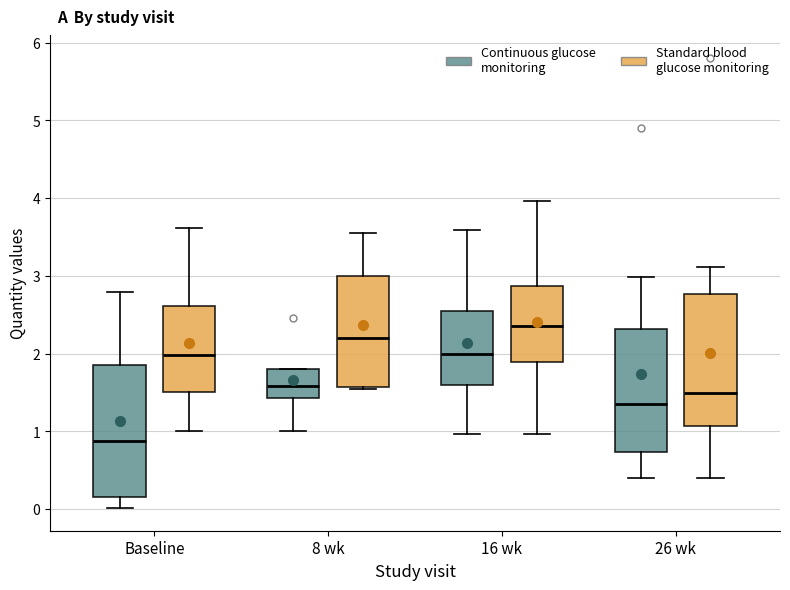

Reading left to right, read every box against the y-axis: the position of its median line, the range the box covers, and the ends of its whiskers. The values are not printed on the chart, so give them approximately, as read against the axis.

Baseline (Continuous glucose monitoring): median 0.9, box 0.2 to 1.9, whiskers 0.0 to 2.8
Baseline (Standard blood glucose monitoring): median 2.0, box 1.5 to 2.6, whiskers 1.0 to 3.6
8 wk (Continuous glucose monitoring): median 1.6, box 1.4 to 1.8, whiskers 1.0 to 1.8
8 wk (Standard blood glucose monitoring): median 2.2, box 1.6 to 3.0, whiskers 1.5 to 3.5
16 wk (Continuous glucose monitoring): median 2.0, box 1.6 to 2.5, whiskers 1.0 to 3.6
16 wk (Standard blood glucose monitoring): median 2.4, box 1.9 to 2.9, whiskers 1.0 to 4.0
26 wk (Continuous glucose monitoring): median 1.4, box 0.7 to 2.3, whiskers 0.4 to 3.0
26 wk (Standard blood glucose monitoring): median 1.5, box 1.1 to 2.8, whiskers 0.4 to 3.1